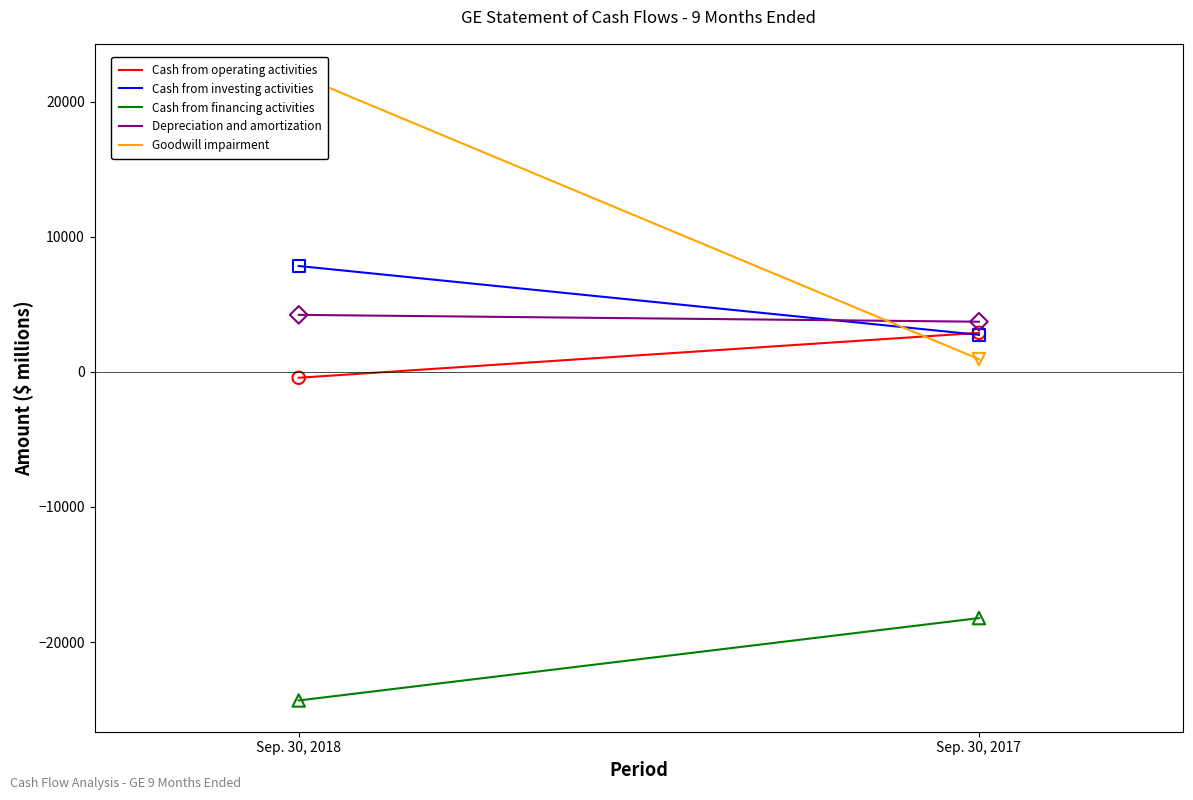

Which series has the widest spread of Y values?

Goodwill impairment